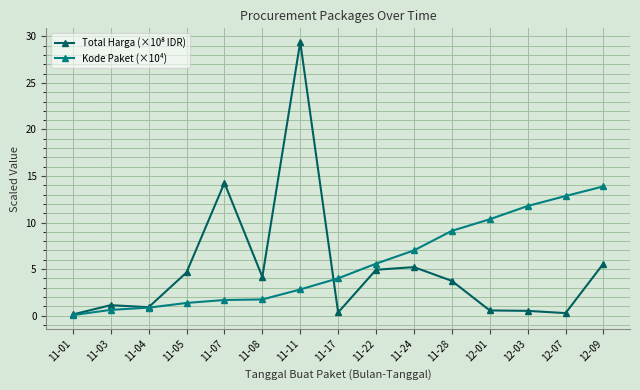

What is the difference between the highest and lowest values at 11-08?

2.4